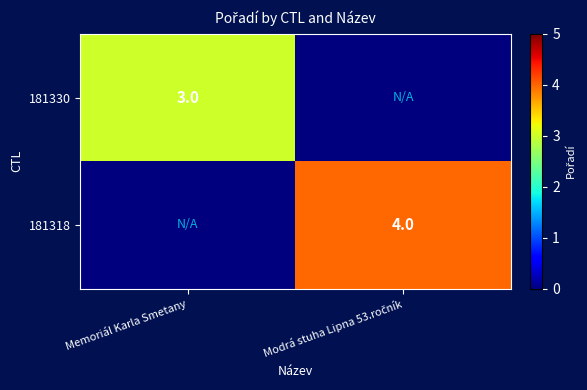

The value of 181330 at Memoriál Karla Smetany is 3. True or false?

True